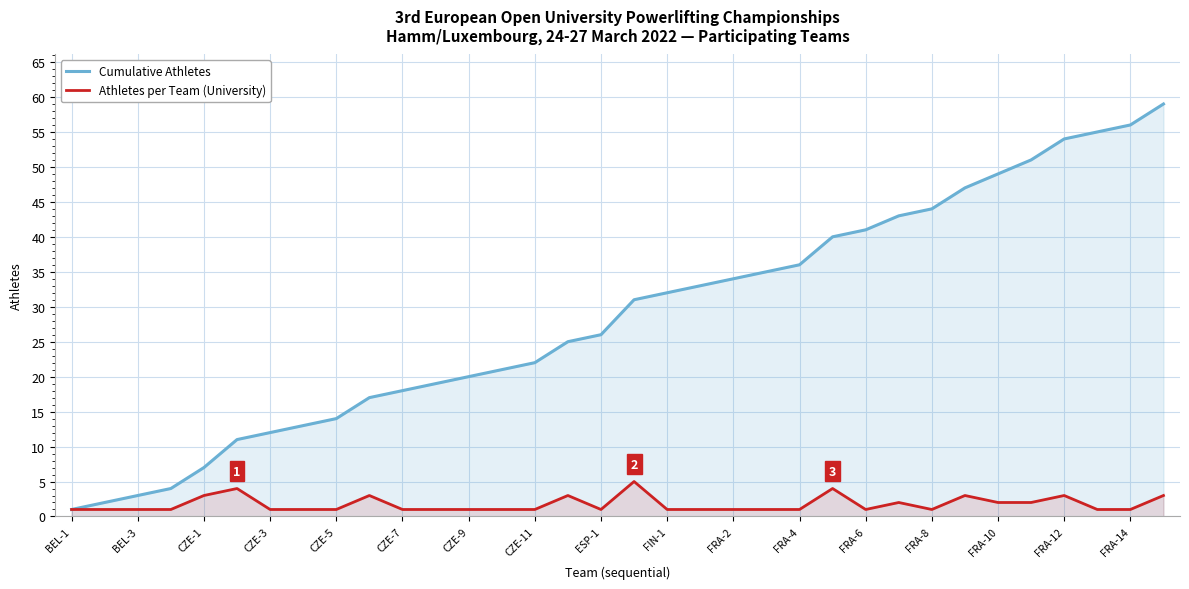

How many lines are shown in the chart?

2